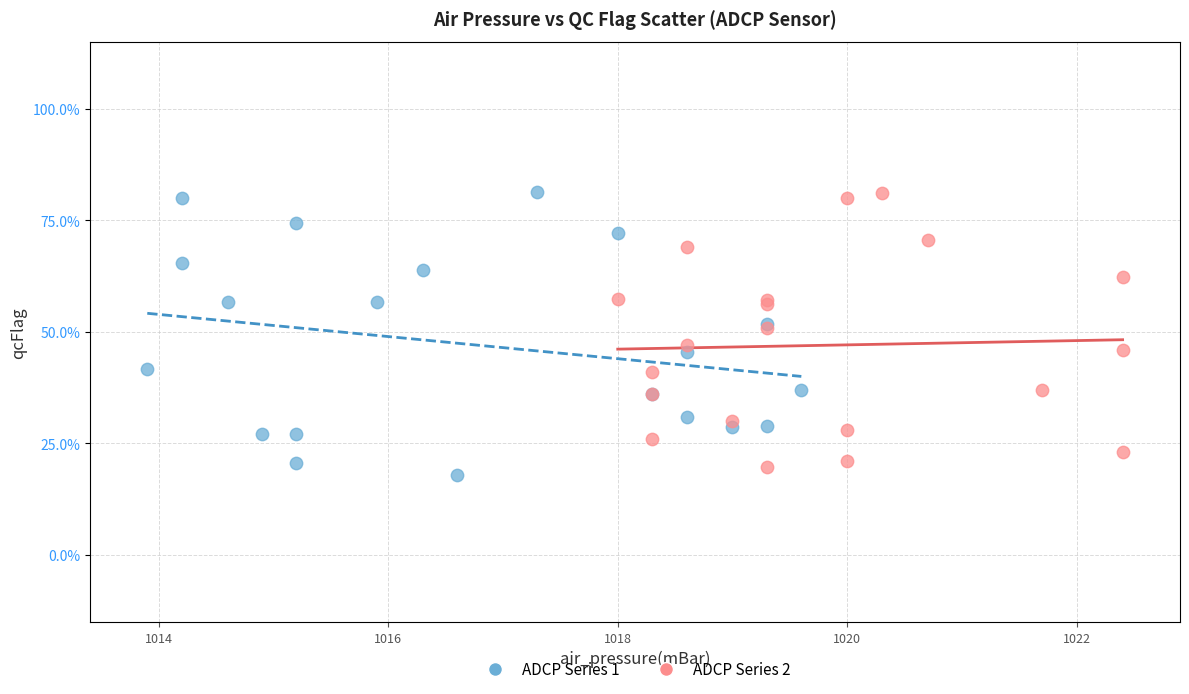

What are all the series names shown in the legend?

ADCP Series 1, ADCP Series 2